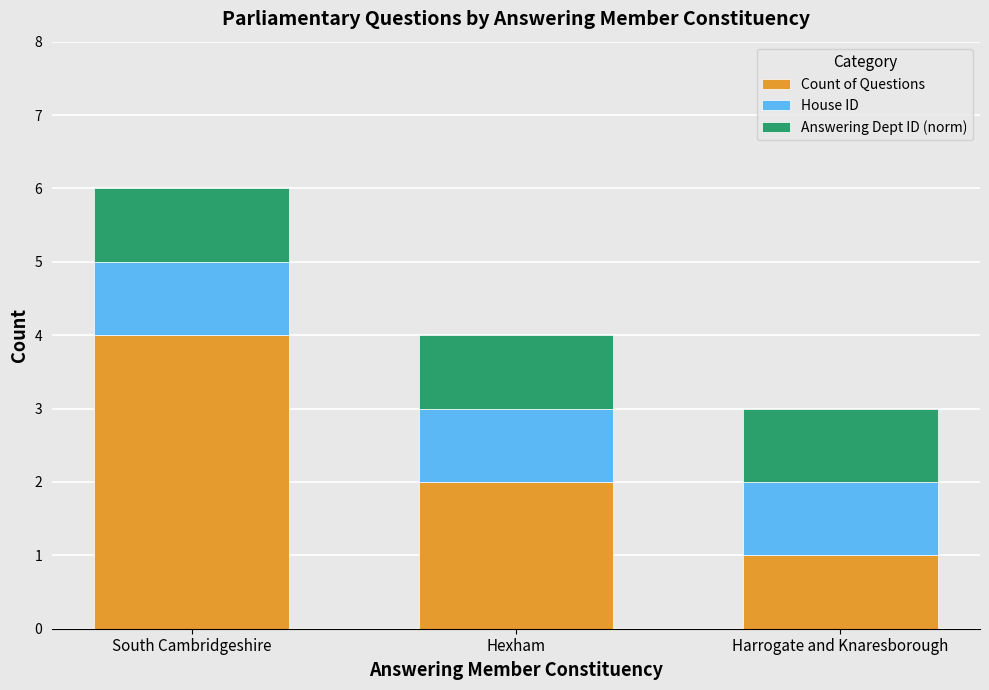

Does the chart contain any negative values?

No